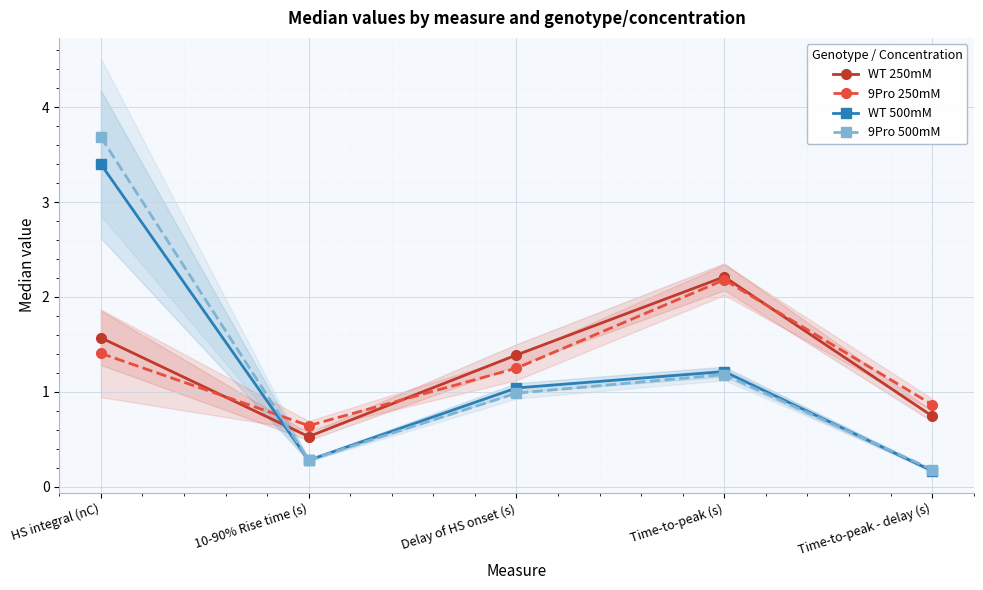

Reading left to right, transcribe all the data shown in this chart.

WT 250mM: 1.6	0.5	1.4	2.2	0.7
9Pro 250mM: 1.4	0.6	1.2	2.2	0.9
WT 500mM: 3.4	0.3	1.0	1.2	0.2
9Pro 500mM: 3.7	0.3	1.0	1.2	0.2